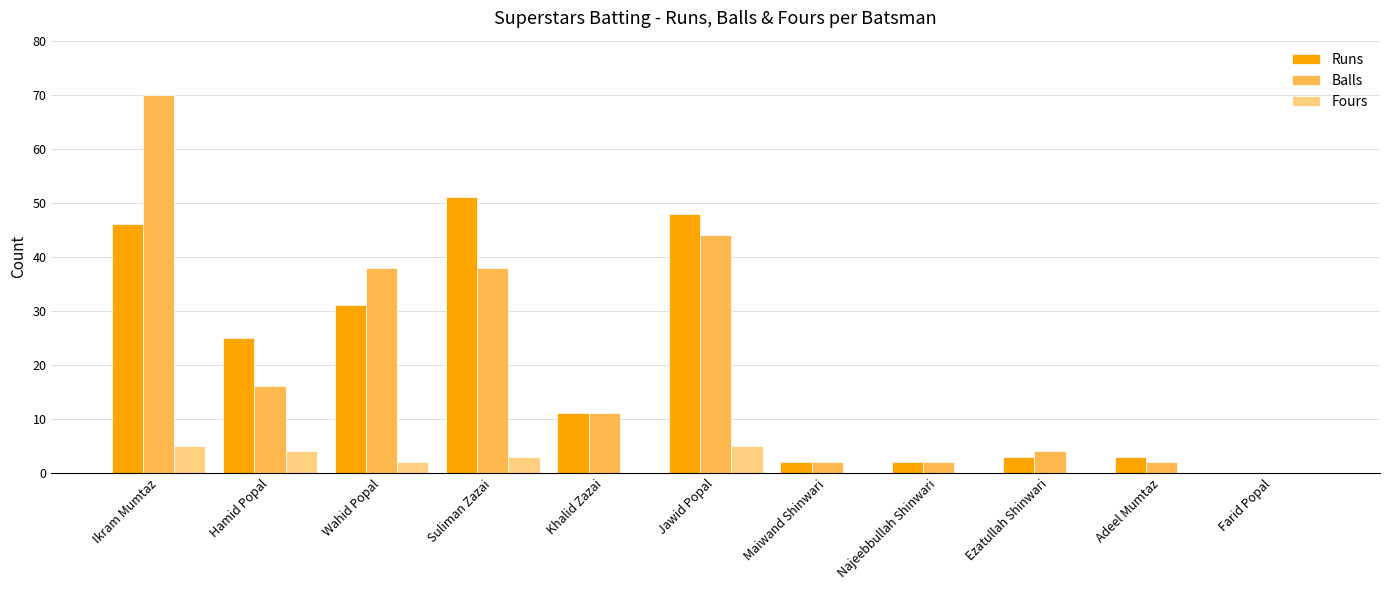

The Fours series shows 0 at Najeebbullah Shinwari. True or false?

True